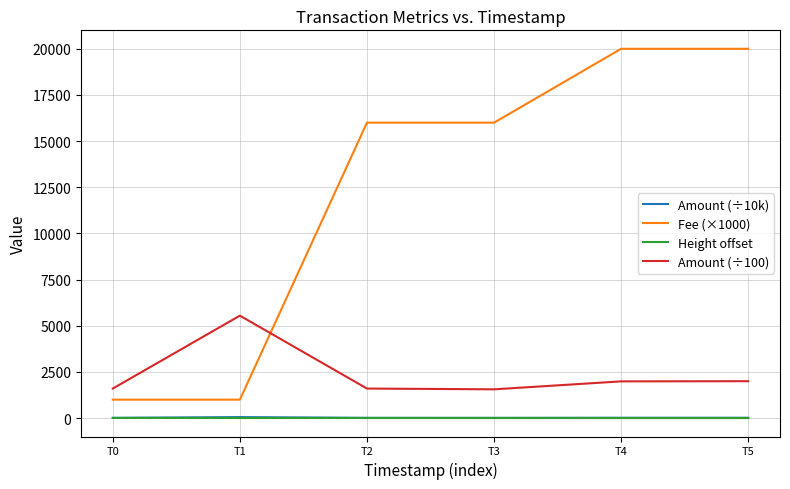

What is the difference between the highest and lowest values at T5?

19996.0